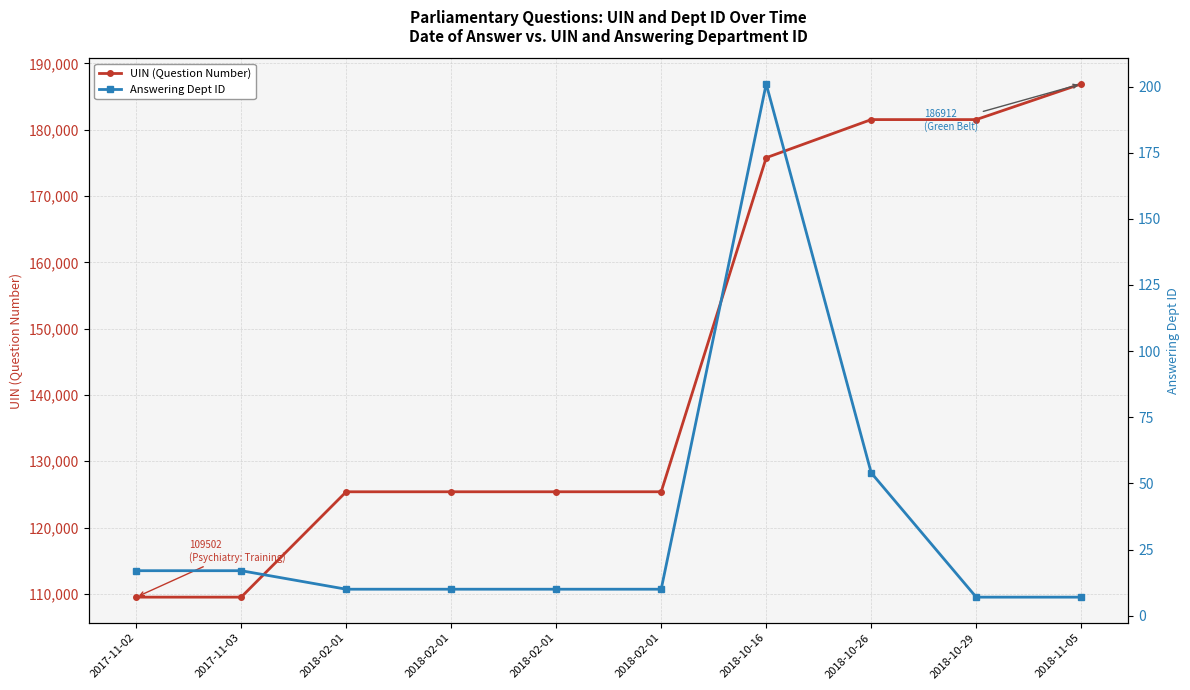

What is the difference between the second highest and minimum values in the UIN (Question Number) series?

72031